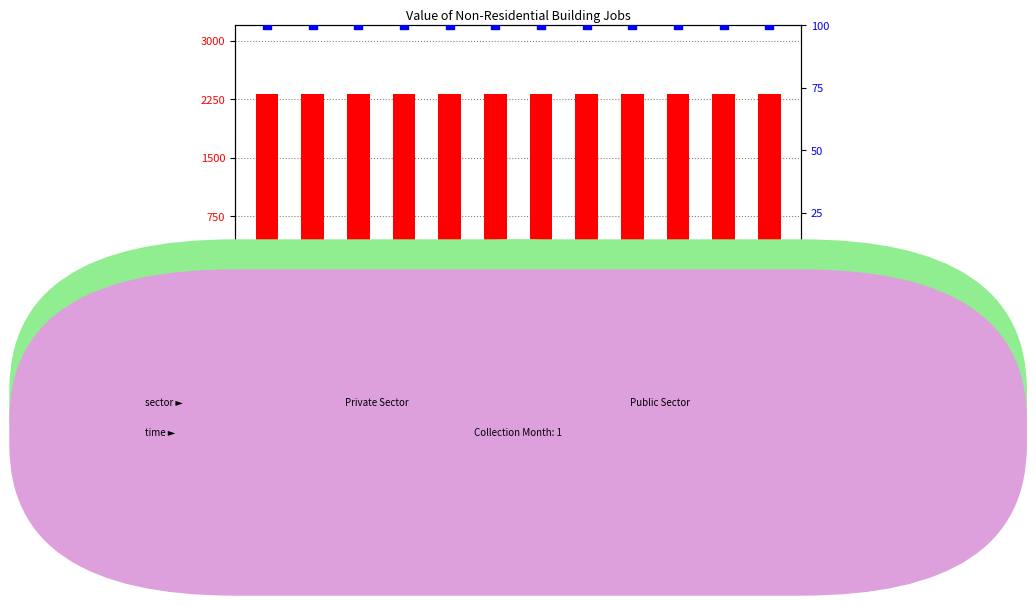

What is the total value across all series at A119227636K?

2412